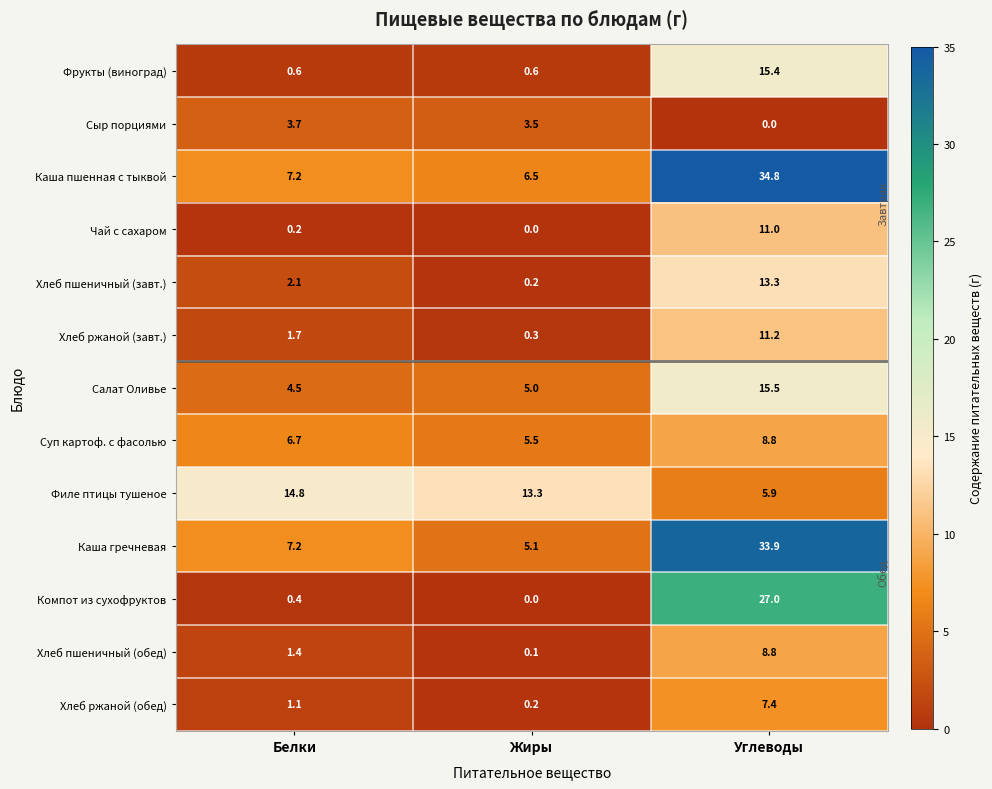

What is the difference between the second highest and minimum values in the Хлеб пшеничный (обед) series?

1.3